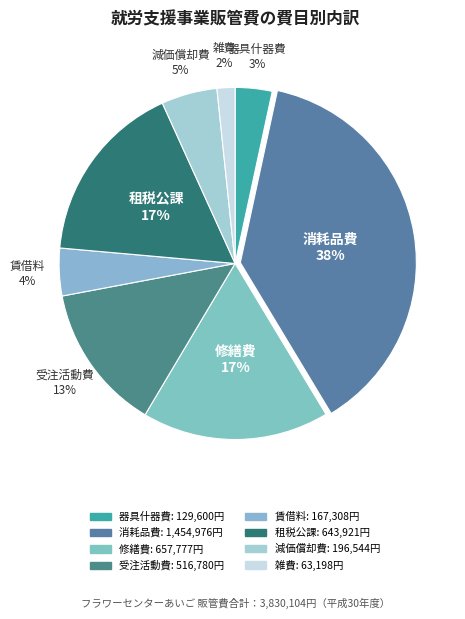

Do 賃借料 and 消耗品費 together represent more than half of the pie?

No